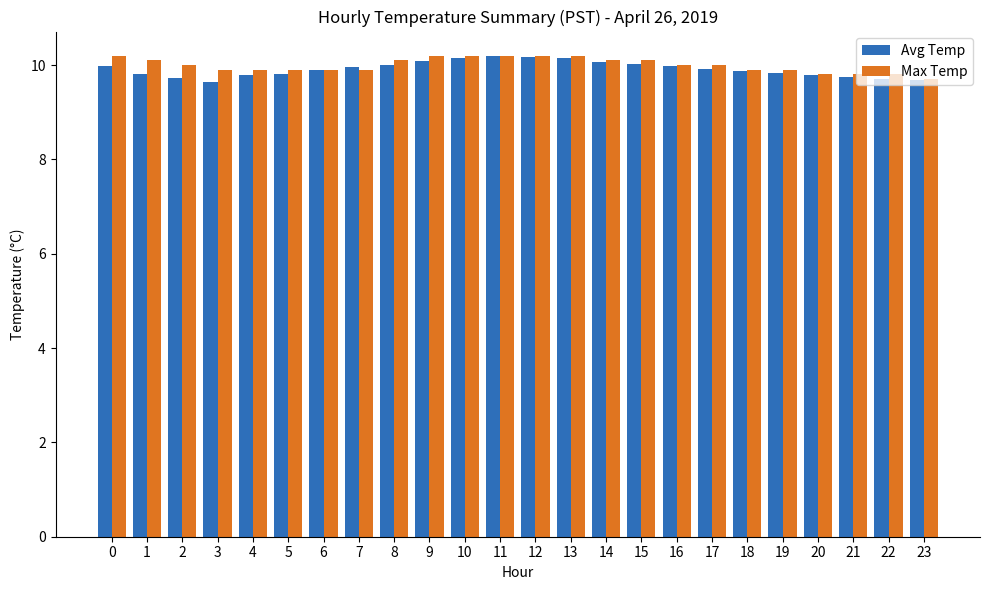

What is the maximum value shown in the chart?

10.2